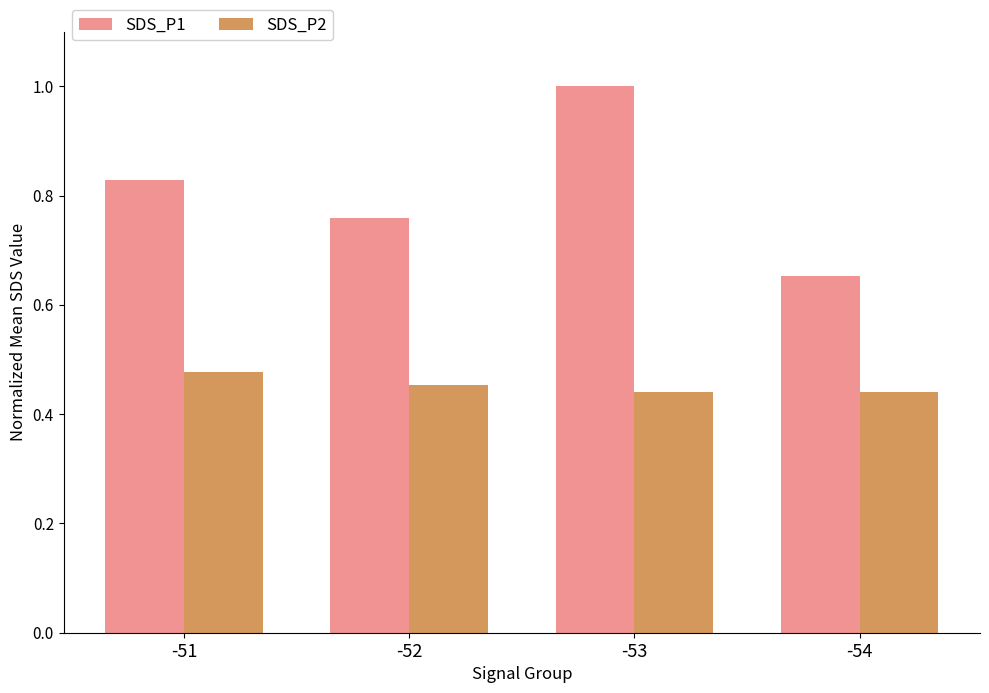

Which series has the largest total across all categories?

SDS_P1